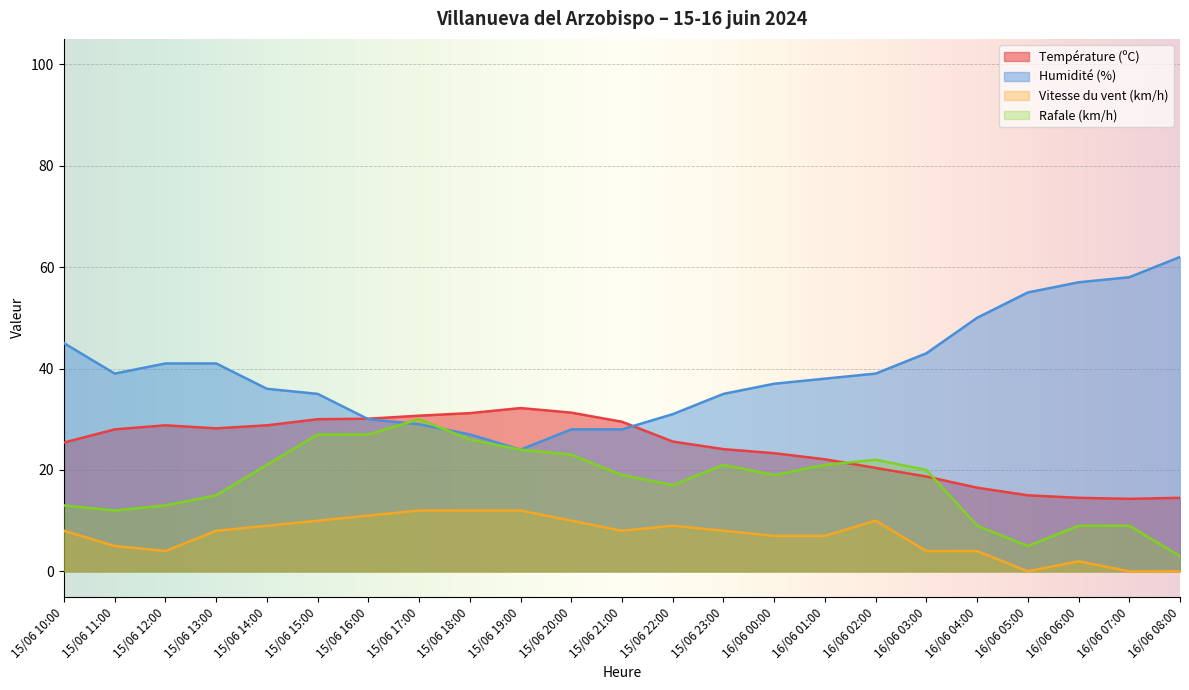

Rank the series by their maximum value, from highest to lowest.

Humidité (%), Température (ºC), Rafale (km/h), Vitesse du vent (km/h)